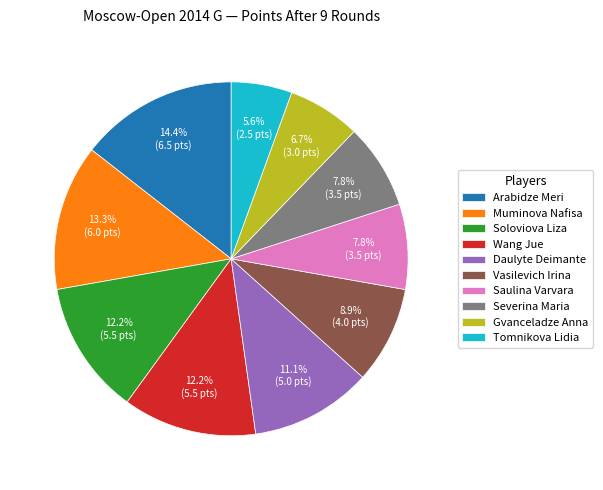

Is it true that Wang Jue is 12% of the pie?

True